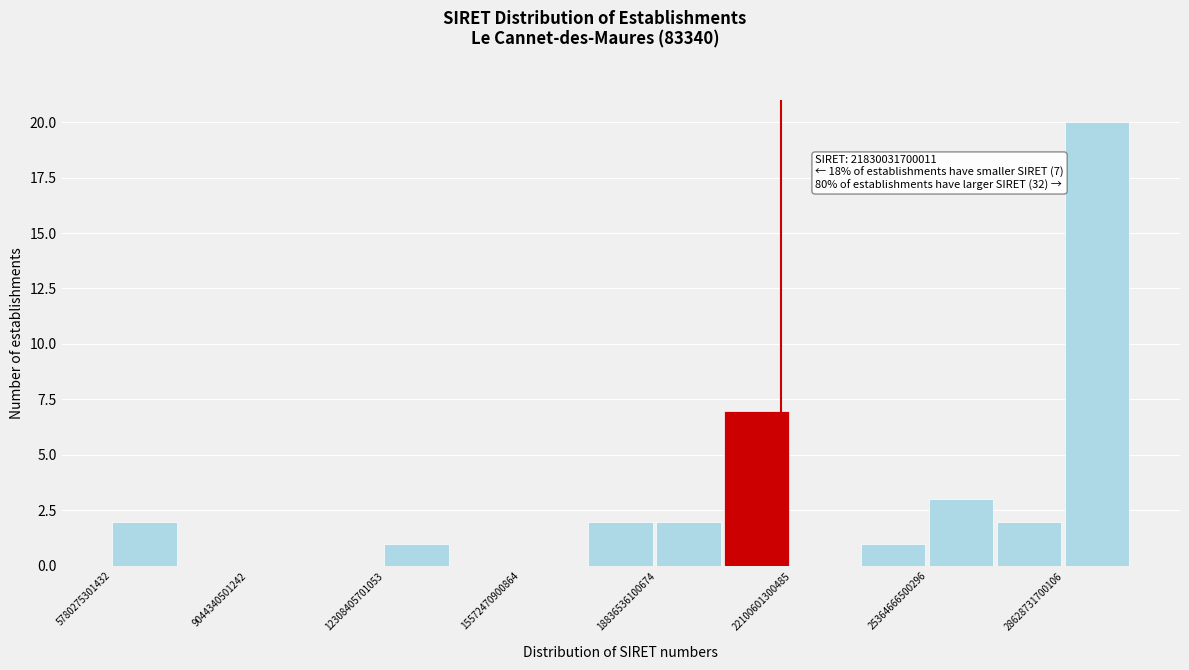

Read against the x-axis, roughly where is the centre of the tallest bar?

29500000000000